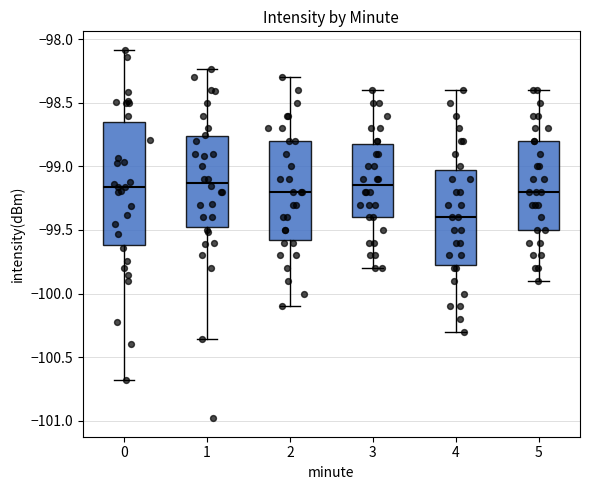

Which box has the lowest median line?

4